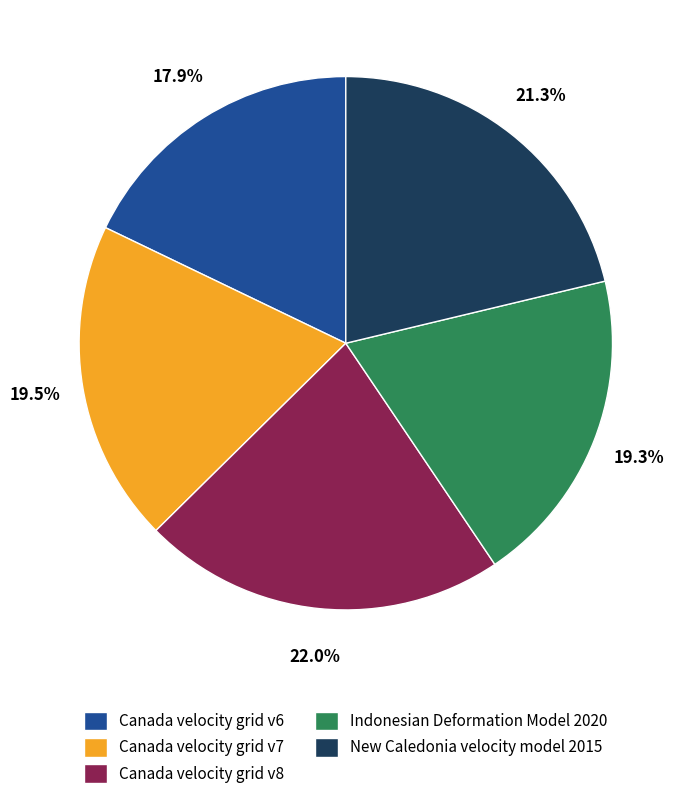

What is the total percentage of Indonesian Deformation Model 2020 and Canada velocity grid v7?

38.8%